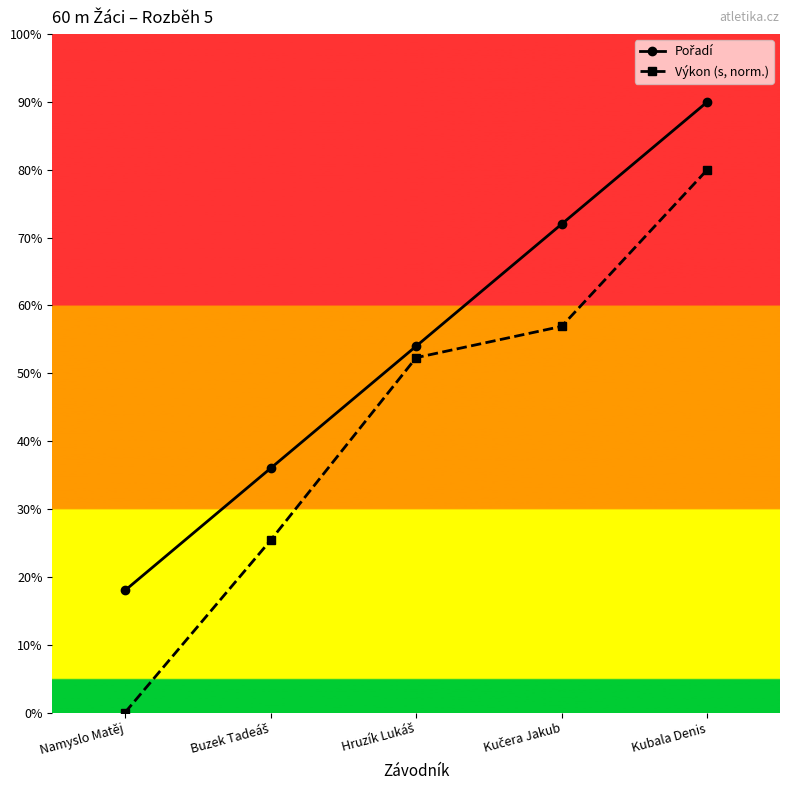

Does the chart have visible grid lines?

No